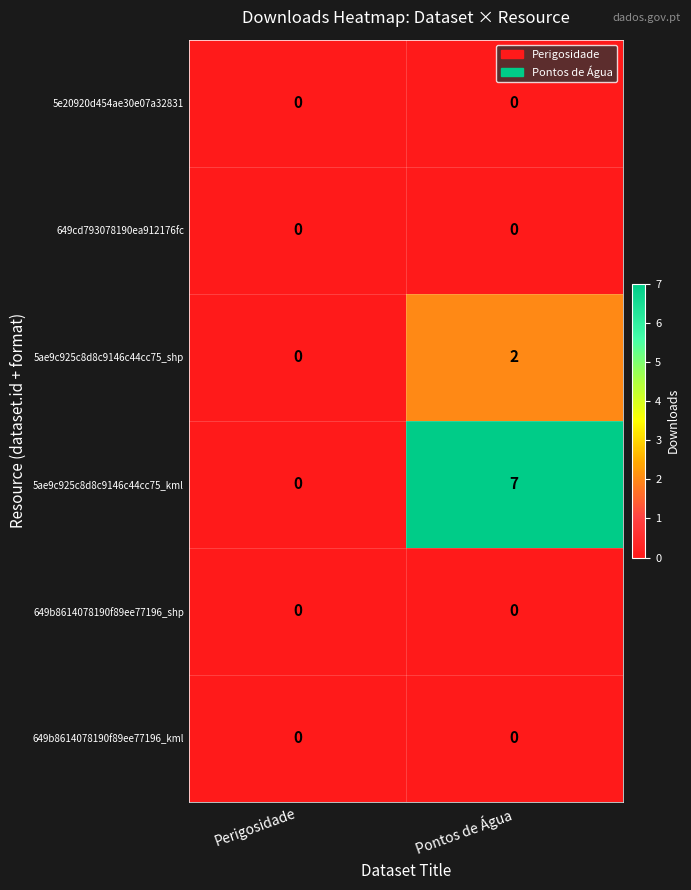

What is the sum of all 5ae9c925c8d8c9146c44cc75_kml values?

7